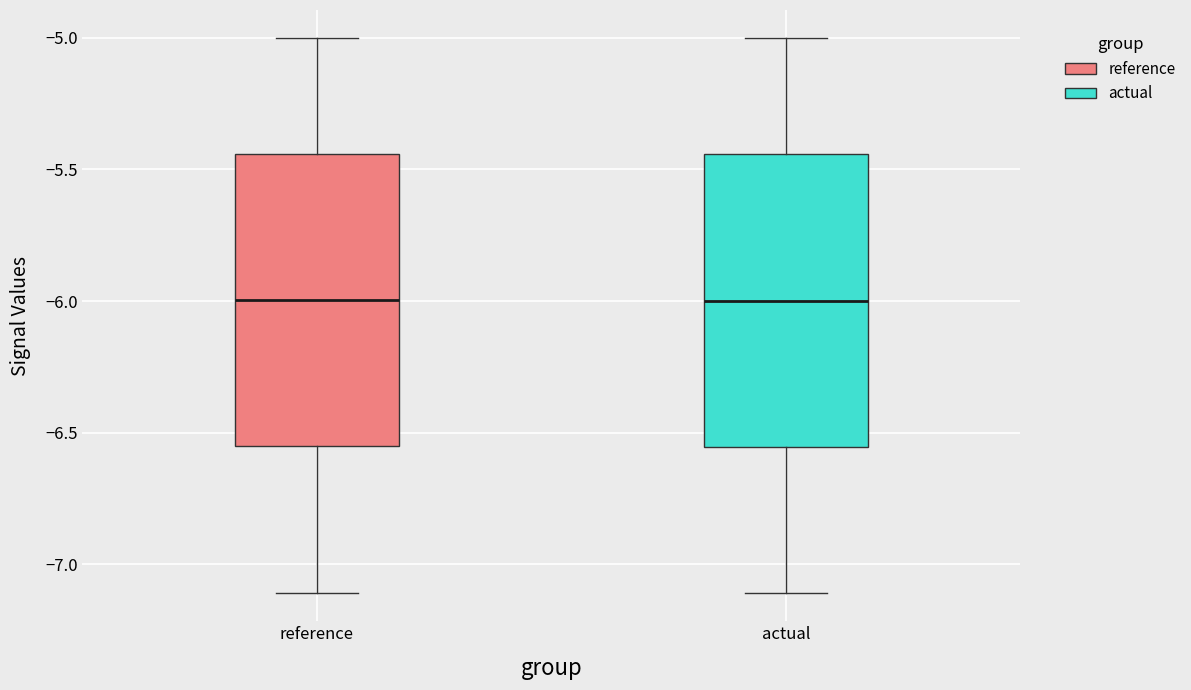

Reading left to right, transcribe this box plot: for each box, give where its median line is, the range the box spans, and where its two whiskers end, as read against the y-axis. The values are not printed on the chart, so give them approximately, as read against the axis.

reference: median -6.00, box -6.55 to -5.45, whiskers -7.10 to -5.00
actual: median -6.00, box -6.55 to -5.45, whiskers -7.10 to -5.00